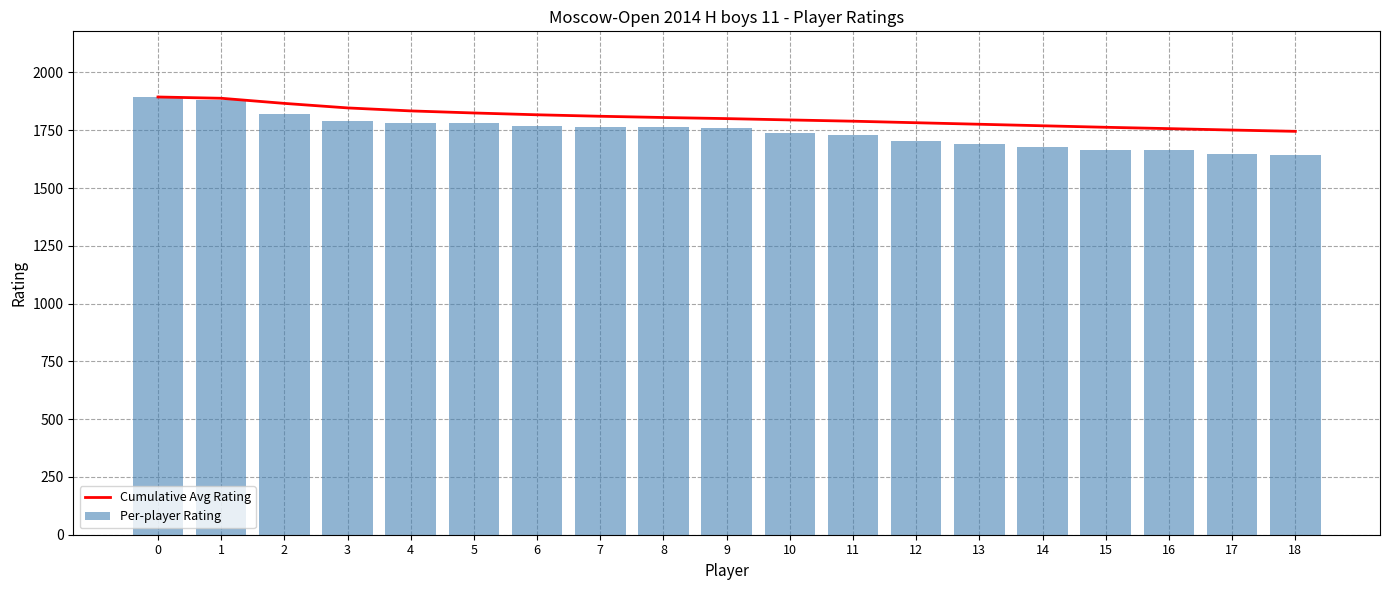

Rank the series at 11 from highest to lowest value.

Cumulative Avg Rating, Per-player Rating